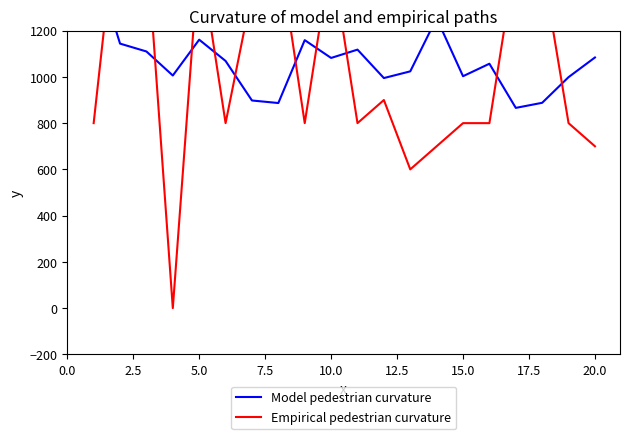

After their last crossing, which series has the higher values: Empirical pedestrian curvature or Model pedestrian curvature?

Model pedestrian curvature